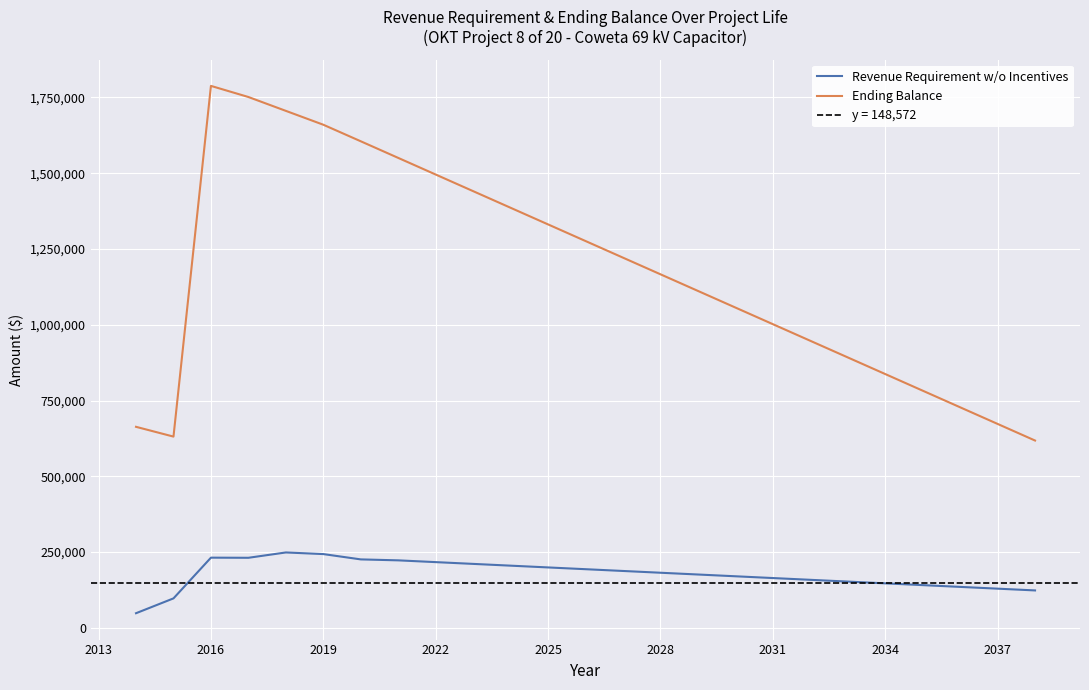

Which series has the largest total across all categories?

Ending Balance